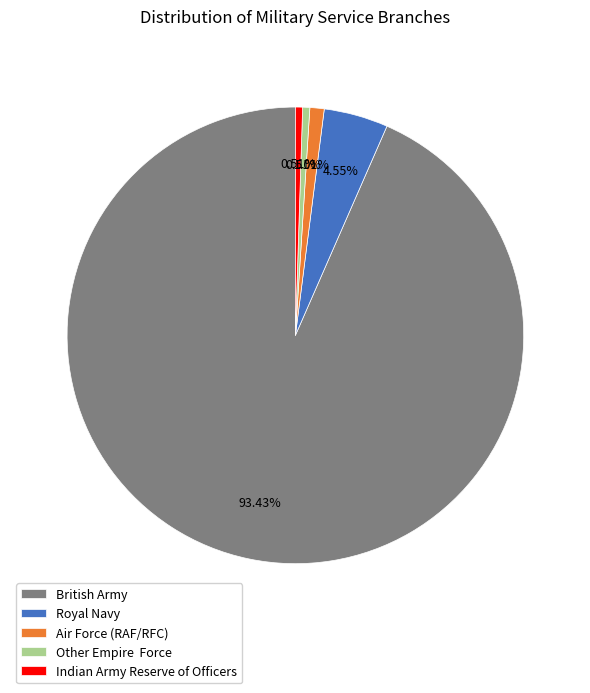

Between Other Empire Force and Air Force (RAF/RFC), which is larger?

Air Force (RAF/RFC)